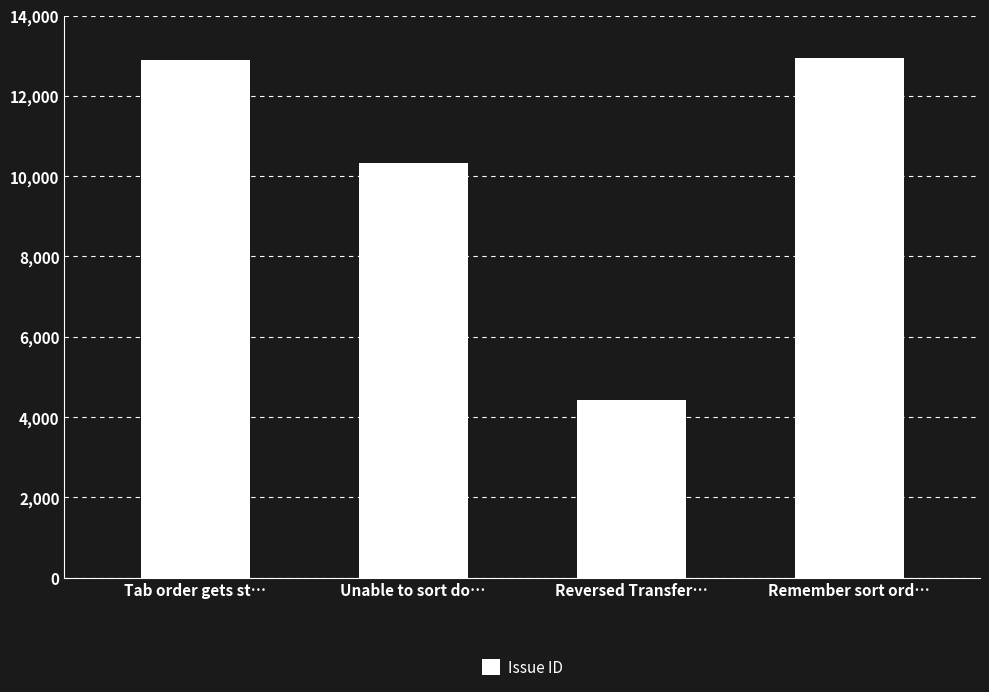

What is the sum of all values?

40593